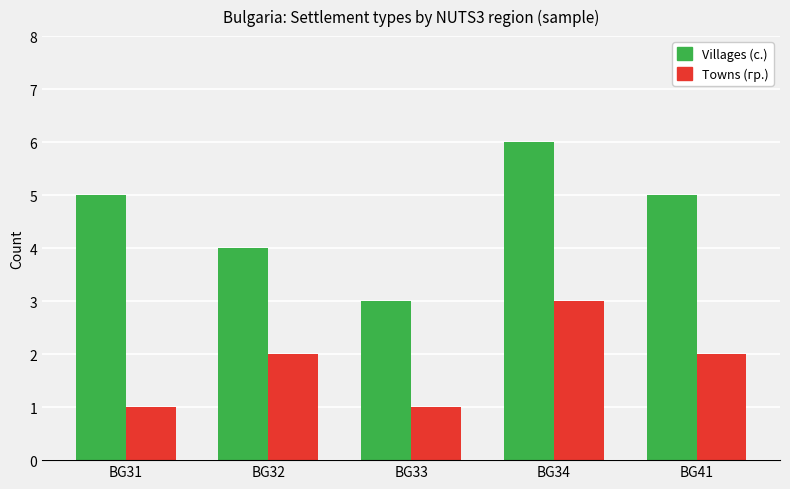

The Towns (гр.) series shows 2 at BG41. True or false?

True